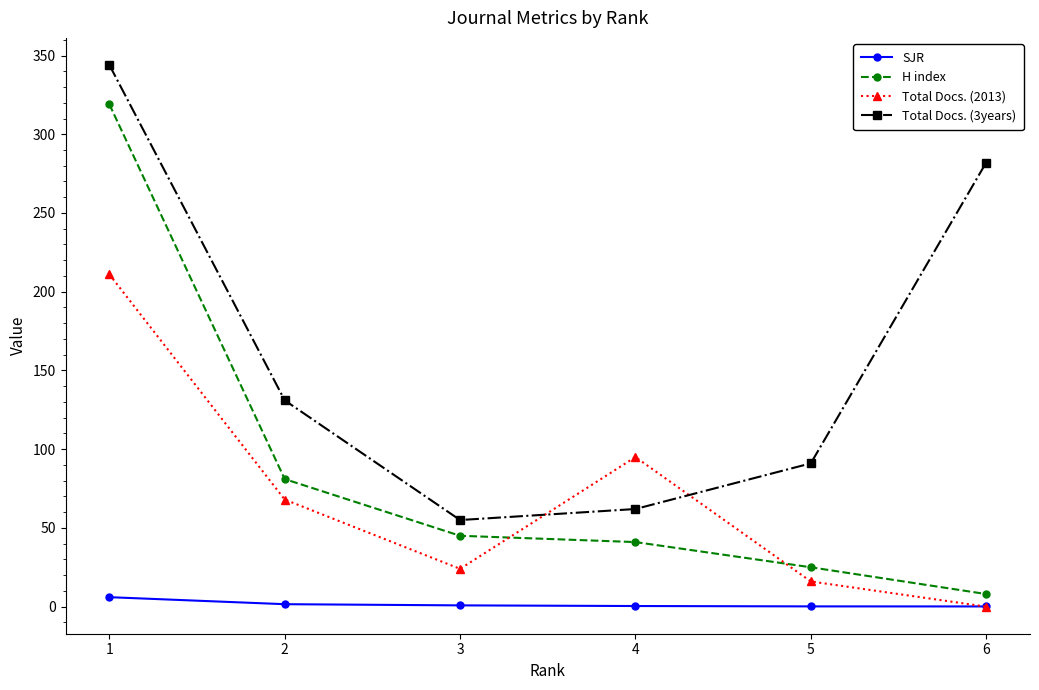

What is the spread (max minus min) of values at 3?

54.2